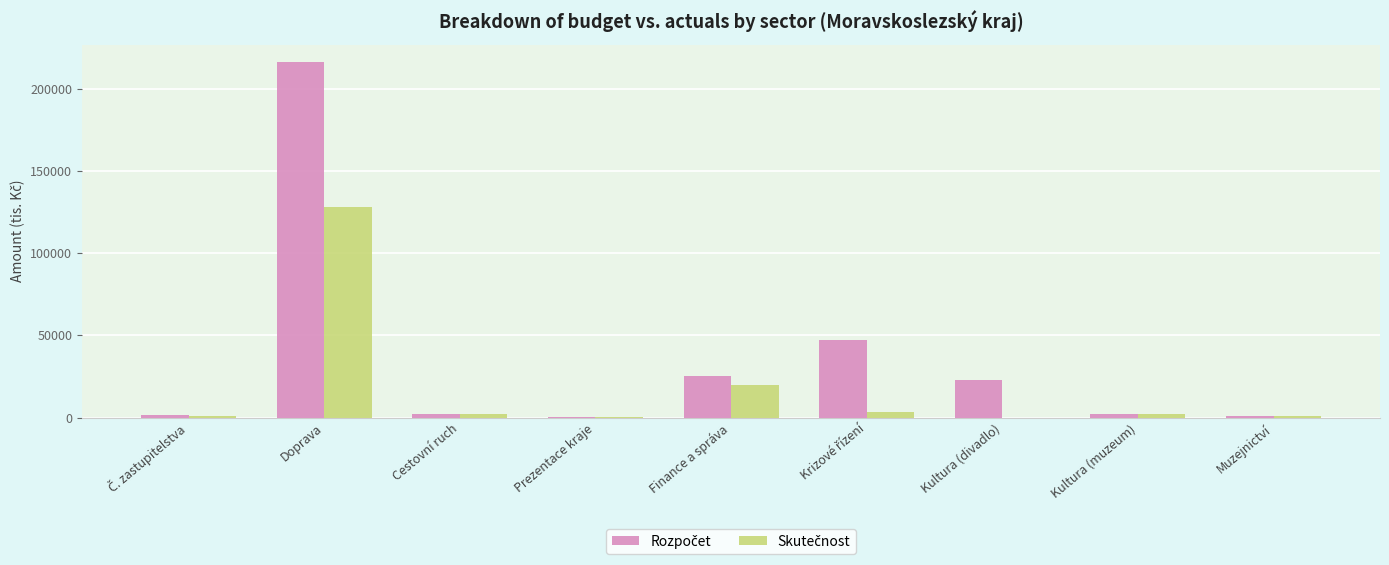

How many data points does each series have?

9